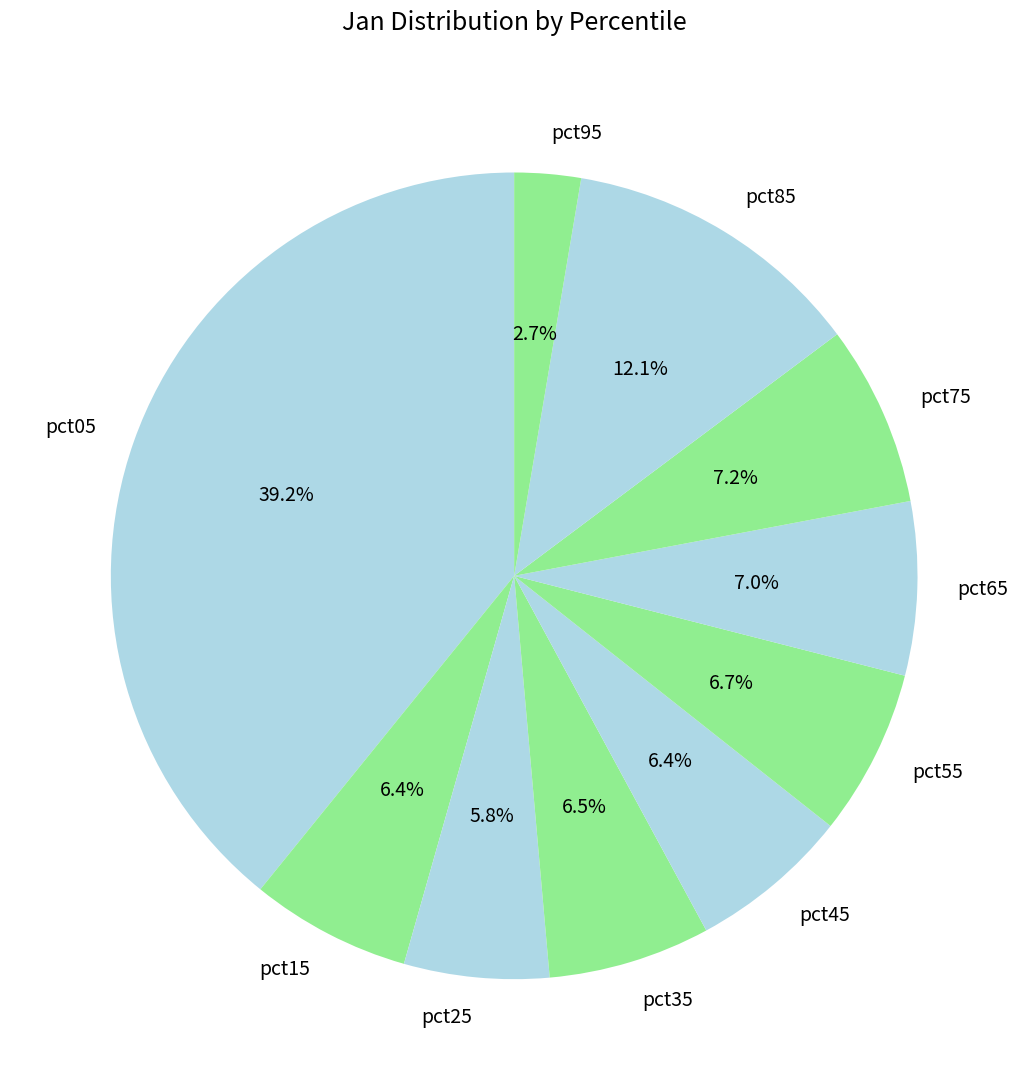

Is the sum of pct65 and pct85 greater than half?

No